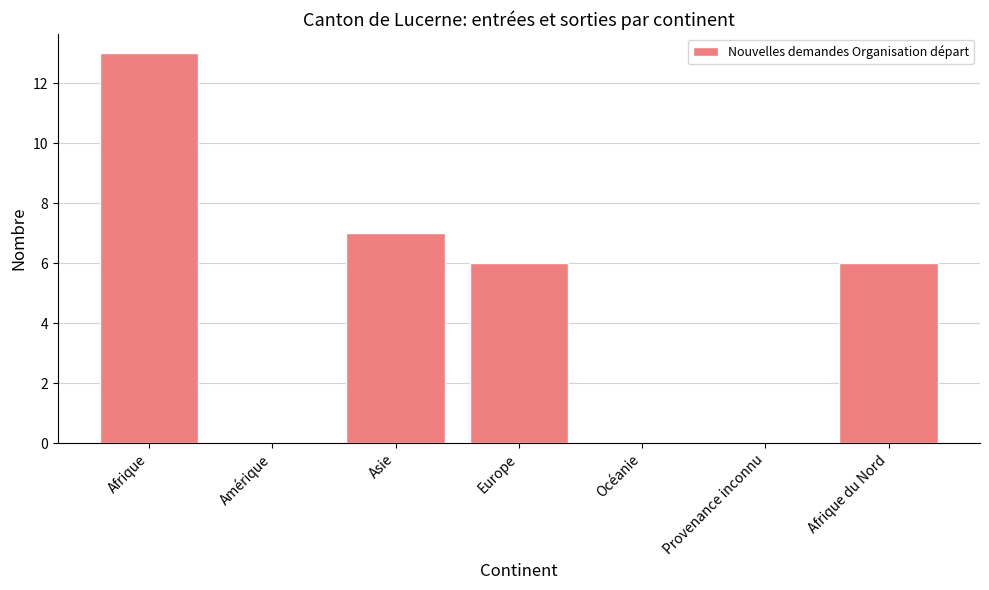

Is it true that the value at Amérique is 0?

True